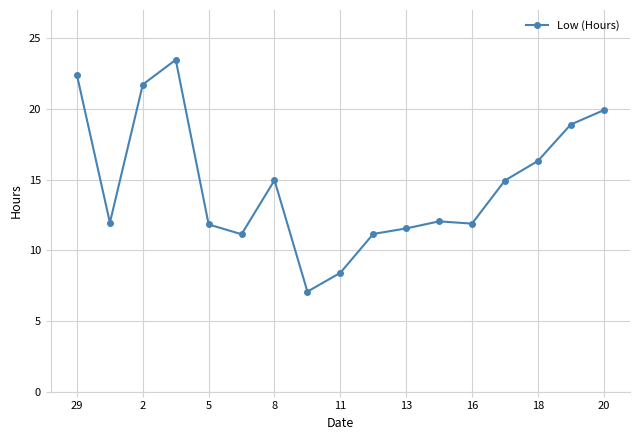

What is the greatest value displayed?

23.5